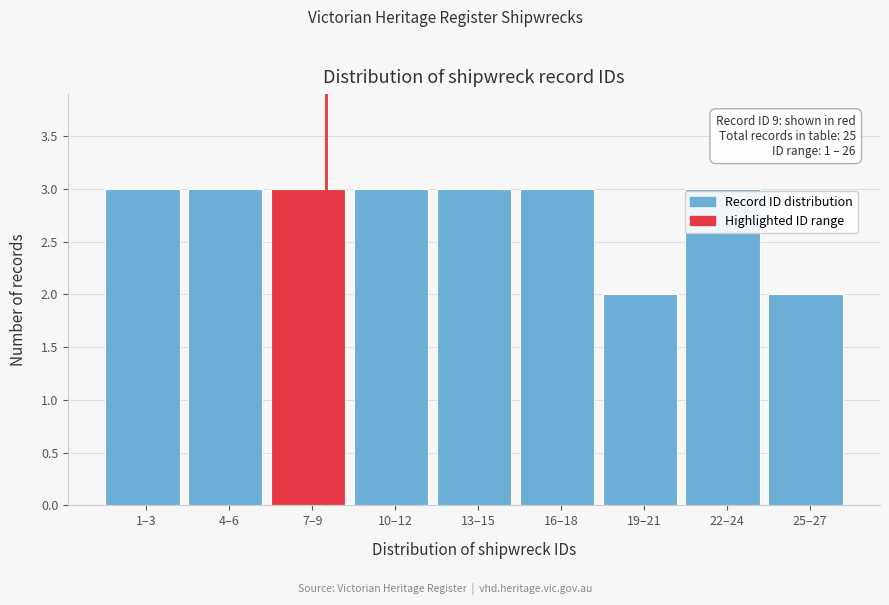

Reading left to right, extract all data points from this chart.

1–3=3	4–6=3	7–9=3	10–12=3	13–15=3	16–18=3	19–21=2	22–24=3	25–27=2